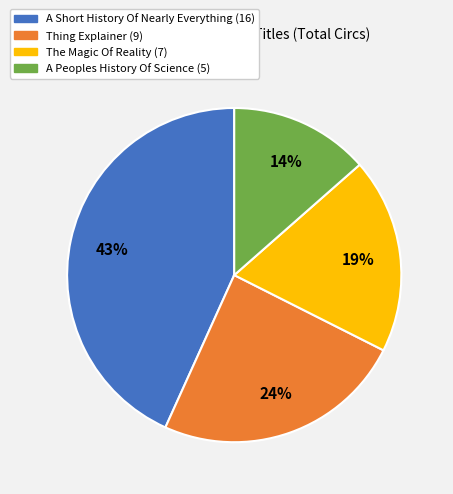

Between A Short History Of Nearly Everything and Thing Explainer, which is larger?

A Short History Of Nearly Everything